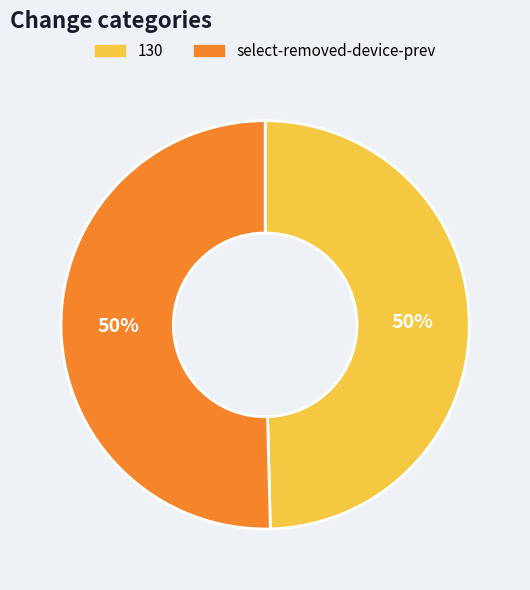

What is the ratio of the value at select-removed-device-prev to the value at 130?

1.0